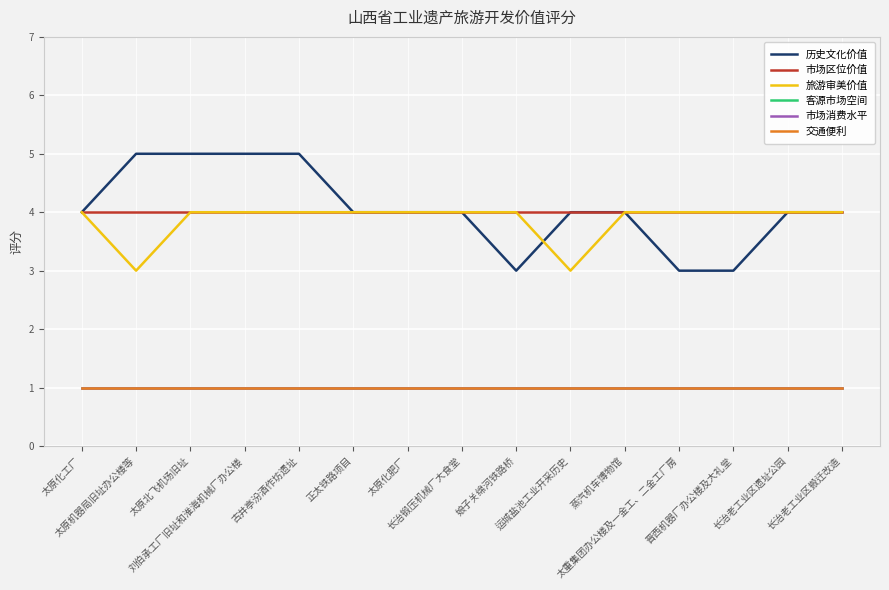

Does the chart display data point markers on the line(s)?

No